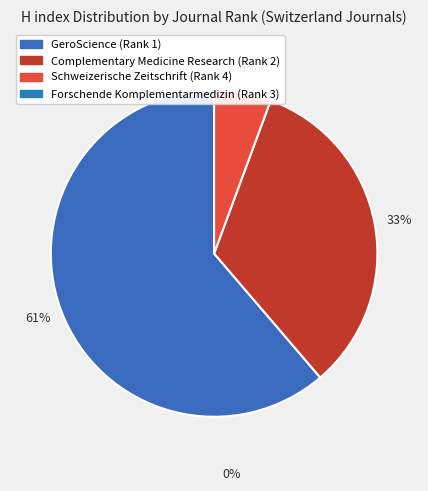

Does any single category account for the majority?

Yes